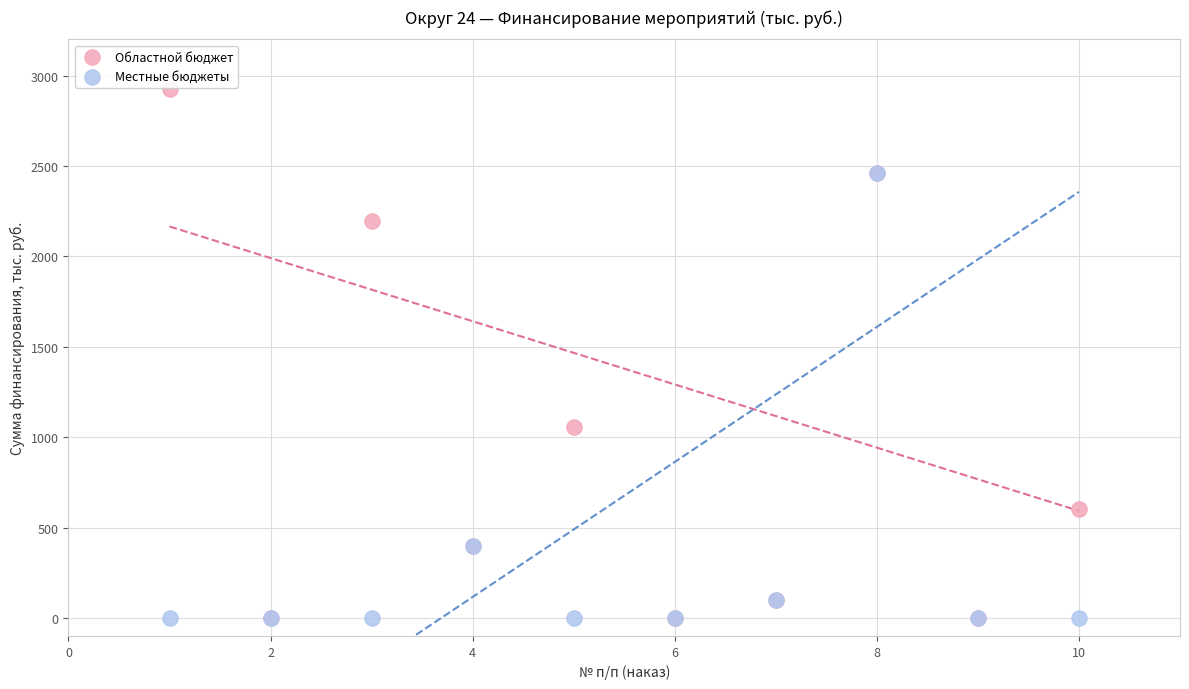

In the Местные бюджеты series, what Y value is closest to 1231?

400.0